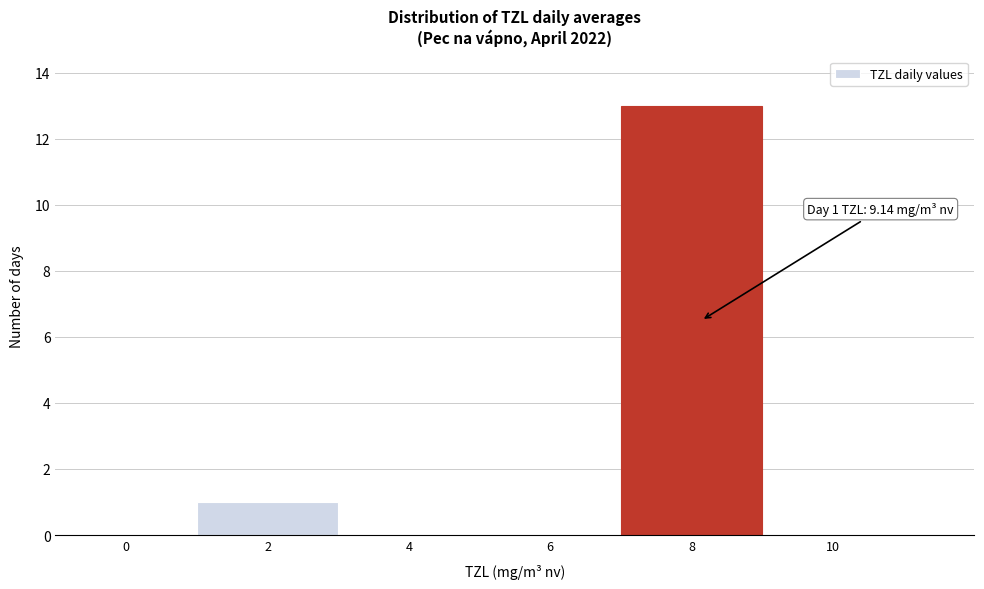

Reading left to right, what are all the values shown in this chart?

0=0	2=1	4=0	6=0	8=13	10=0